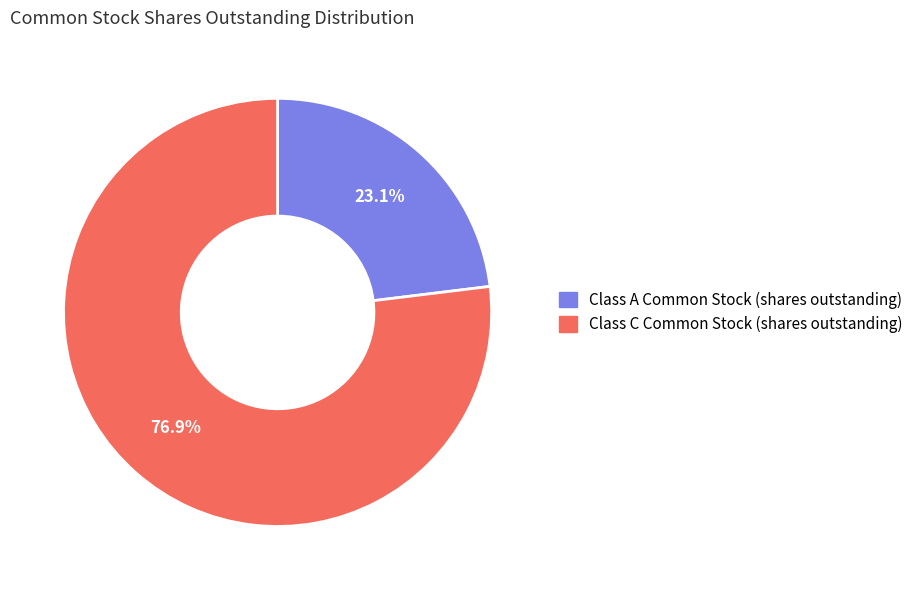

What is the smallest slice in the pie chart?

Class A Common Stock (shares outstanding)